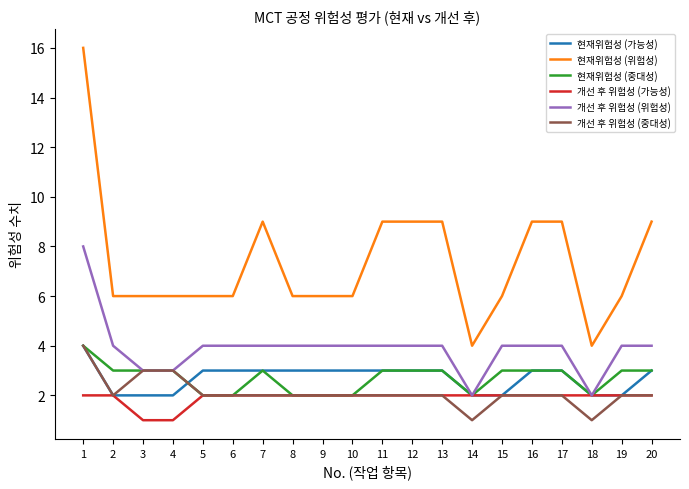

What is the spread (max minus min) of values at 13?

7